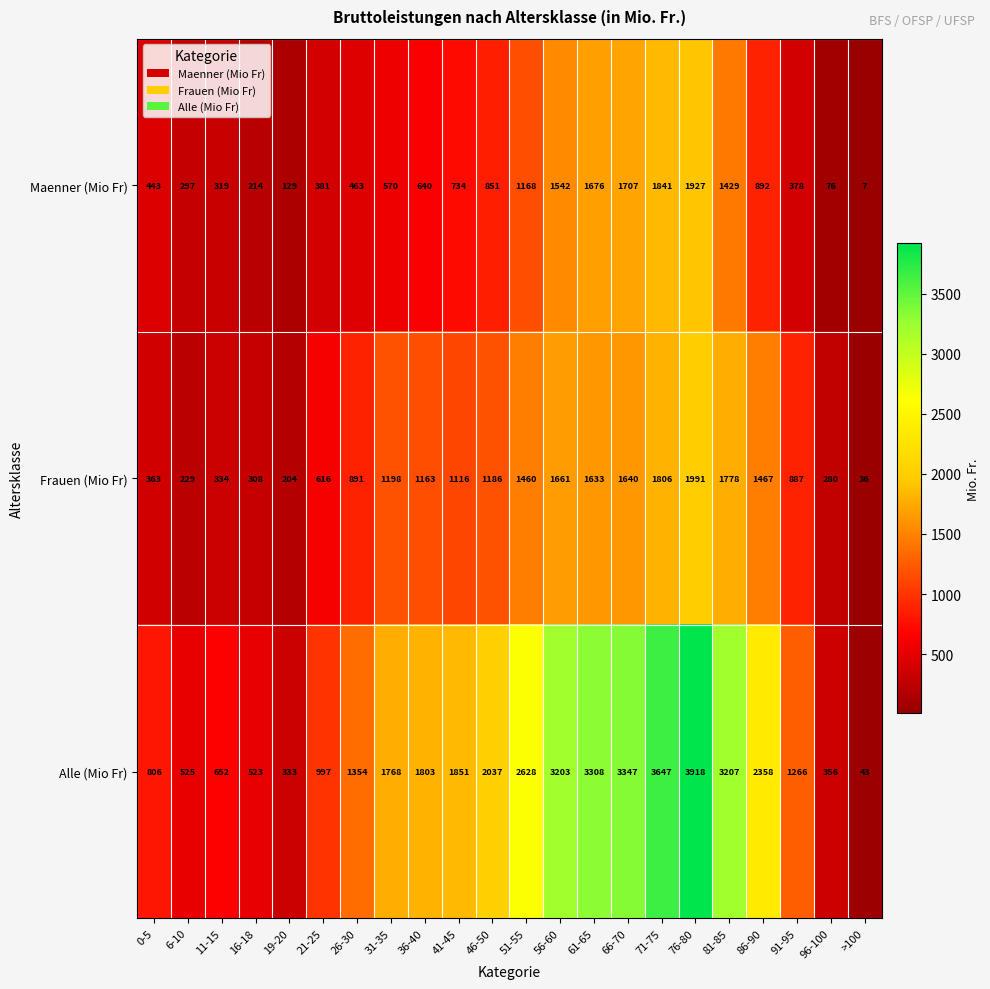

At which label is Alle (Mio Fr) closest to 1980?

46-50